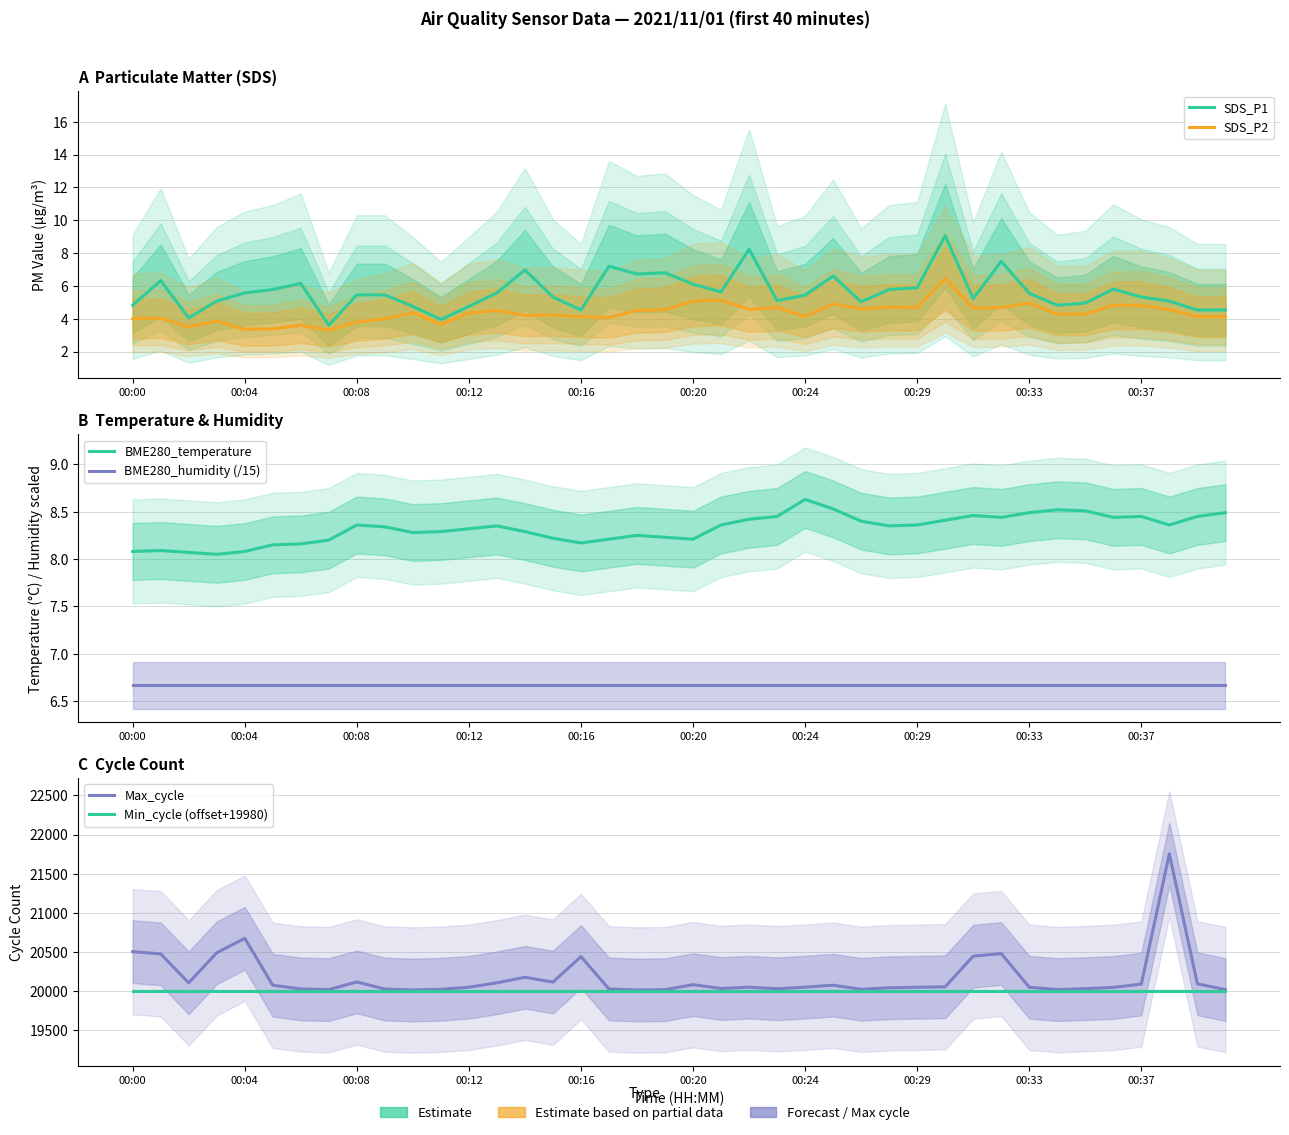

At which label does Min_cycle (offset+19980) reach its minimum?

00:00